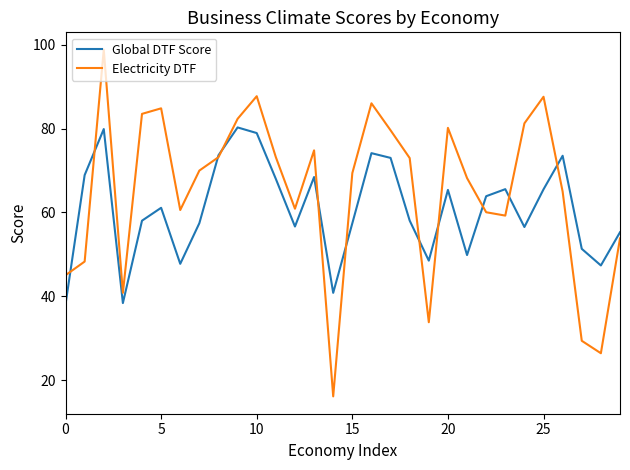

How many interior local peaks does the Global DTF Score series have?

8